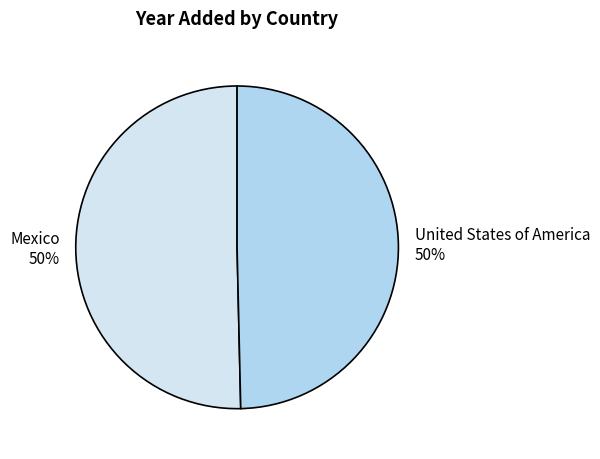

To the nearest percent, what portion does Mexico represent?

50%